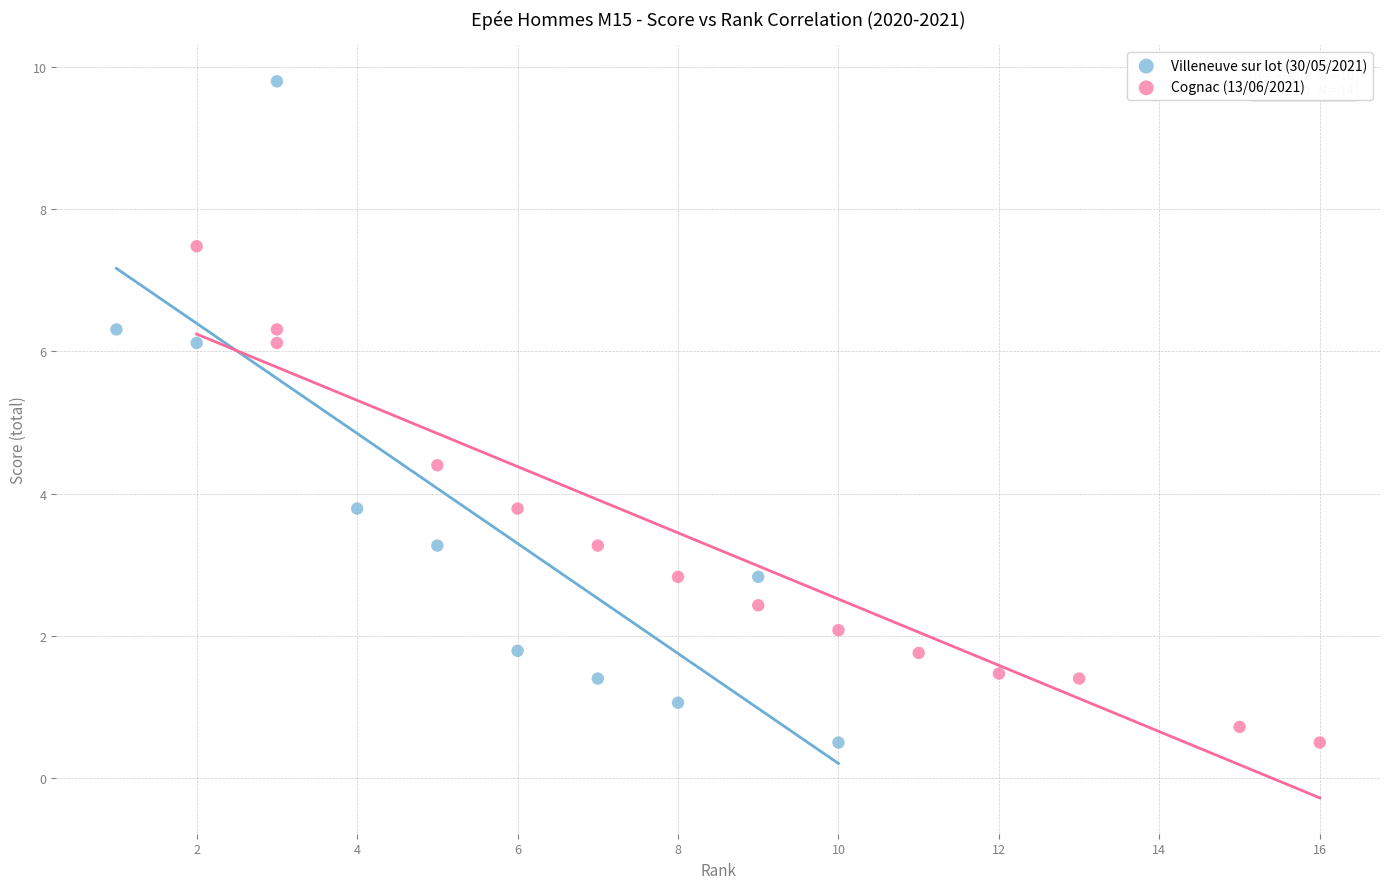

What are all the series names shown in the legend?

Villeneuve sur lot (30/05/2021), Cognac (13/06/2021)